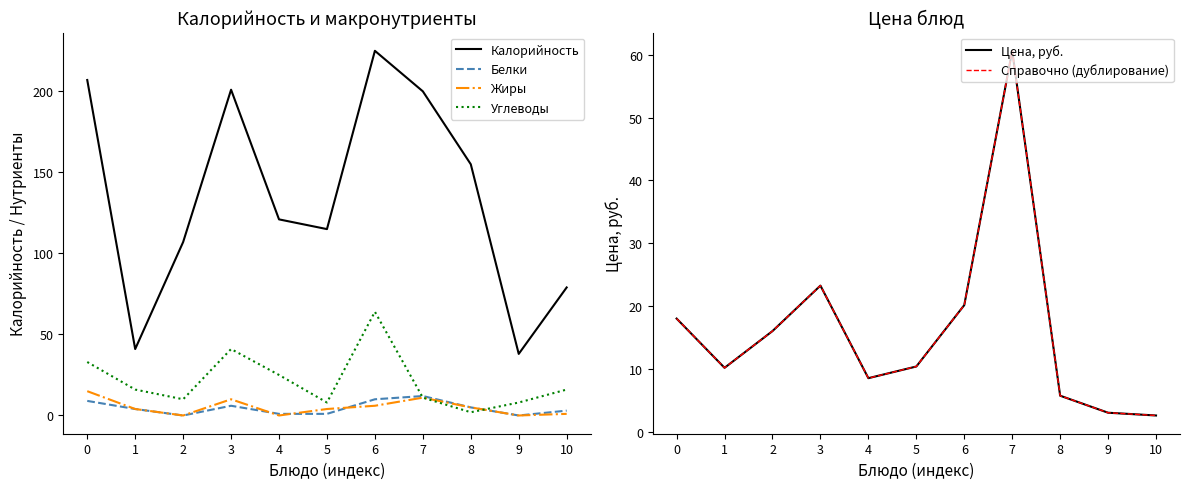

In Белки, how many points are lower than both neighbors (excluding endpoints)?

2